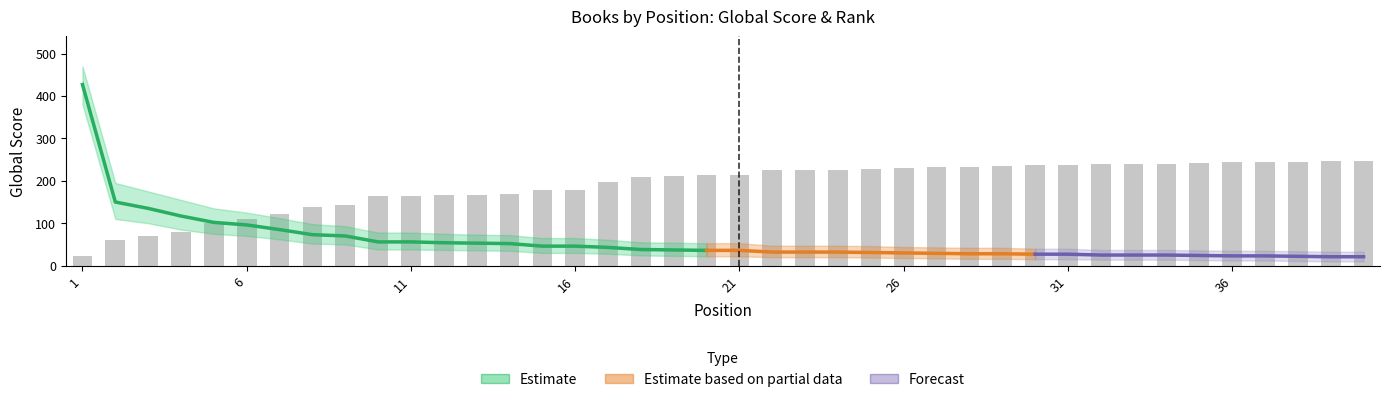

Where does the data first go above 213?

21